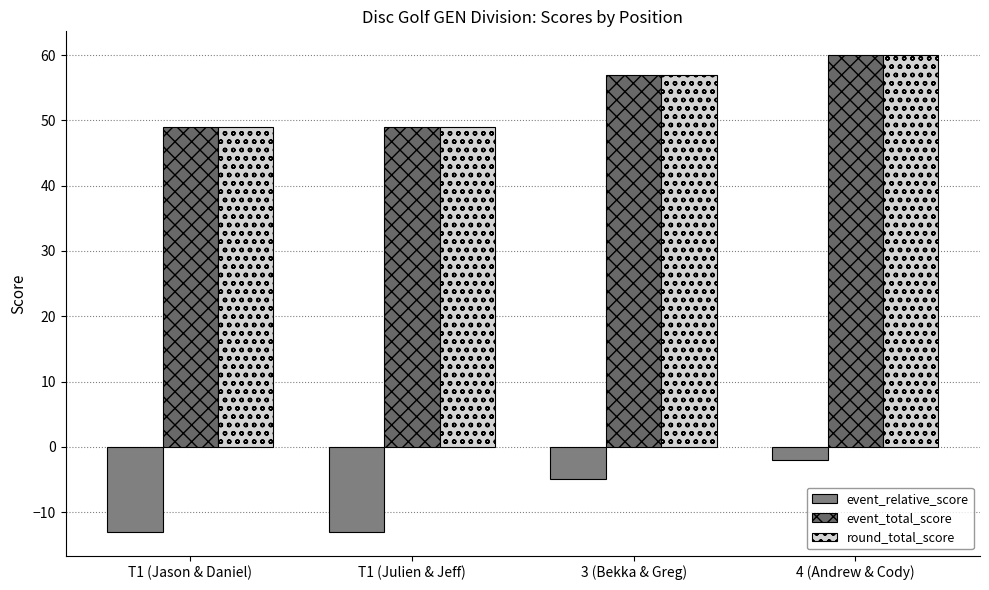

Does the chart contain stacked bars?

No